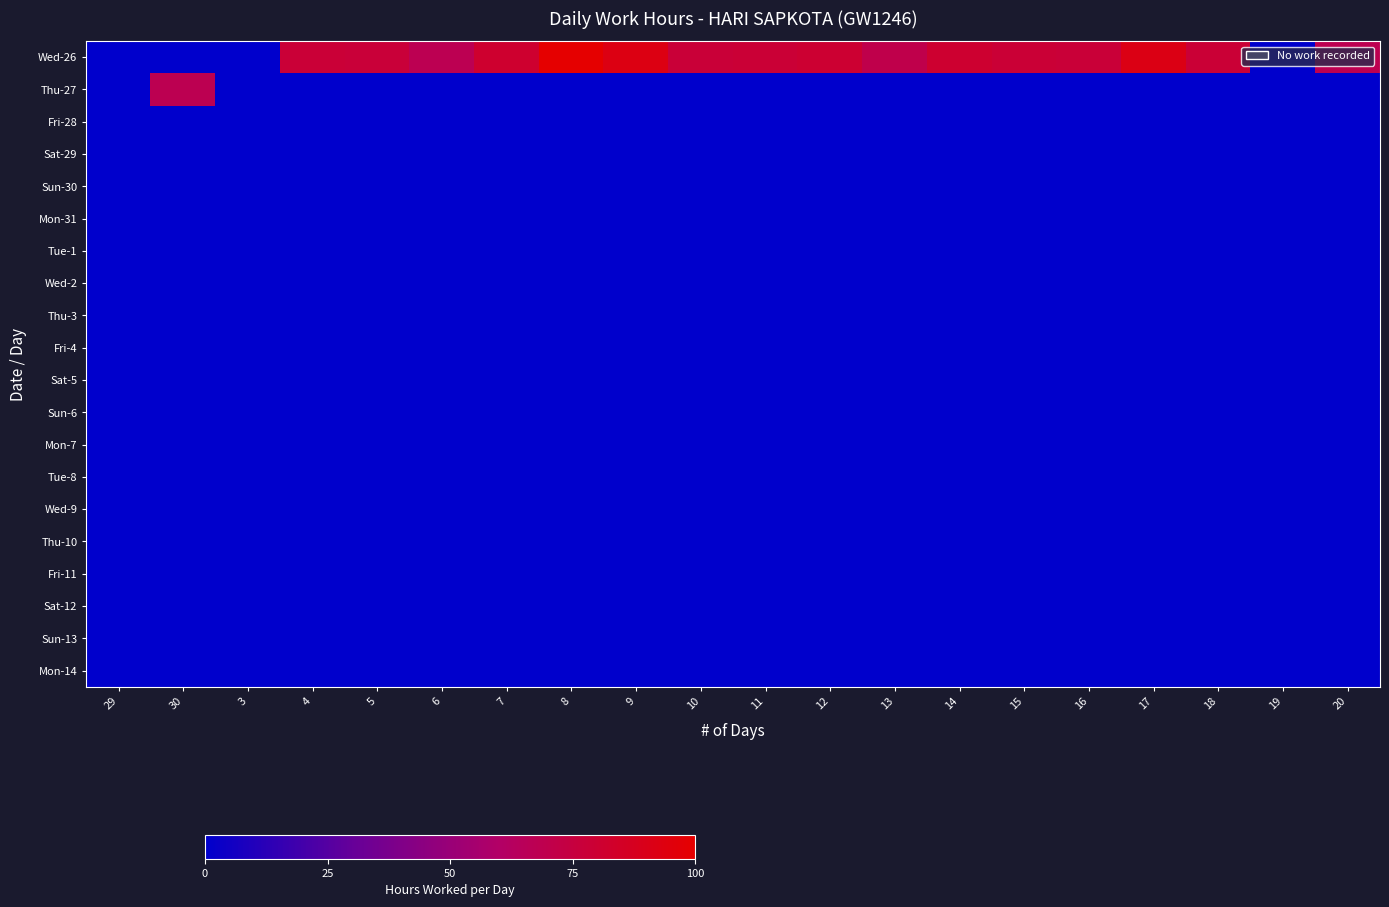

Reading left to right, what are all the values shown in this chart?

Wed-26: 29=0.0	30=0.0	3=0.0	4=78.4	5=77.6	6=67.9	7=81.6	8=100.0	9=92.9	10=77.7	11=78.6	12=80.5	13=70.4	14=81.0	15=78.8	16=78.1	17=92.2	18=78.8	19=0.0	20=68.7
Thu-27: 29=0.0	30=68.1	3=0.0	4=0.0	5=0.0	6=0.0	7=0.0	8=0.0	9=0.0	10=0.0	11=0.0	12=0.0	13=0.0	14=0.0	15=0.0	16=0.0	17=0.0	18=0.0	19=0.0	20=0.0
Fri-28: 29=0.0	30=0.0	3=0.0	4=0.0	5=0.0	6=0.0	7=0.0	8=0.0	9=0.0	10=0.0	11=0.0	12=0.0	13=0.0	14=0.0	15=0.0	16=0.0	17=0.0	18=0.0	19=0.0	20=0.0
Sat-29: 29=0.0	30=0.0	3=0.0	4=0.0	5=0.0	6=0.0	7=0.0	8=0.0	9=0.0	10=0.0	11=0.0	12=0.0	13=0.0	14=0.0	15=0.0	16=0.0	17=0.0	18=0.0	19=0.0	20=0.0
Sun-30: 29=0.0	30=0.0	3=0.0	4=0.0	5=0.0	6=0.0	7=0.0	8=0.0	9=0.0	10=0.0	11=0.0	12=0.0	13=0.0	14=0.0	15=0.0	16=0.0	17=0.0	18=0.0	19=0.0	20=0.0
Mon-31: 29=0.0	30=0.0	3=0.0	4=0.0	5=0.0	6=0.0	7=0.0	8=0.0	9=0.0	10=0.0	11=0.0	12=0.0	13=0.0	14=0.0	15=0.0	16=0.0	17=0.0	18=0.0	19=0.0	20=0.0
Tue-1: 29=0.0	30=0.0	3=0.0	4=0.0	5=0.0	6=0.0	7=0.0	8=0.0	9=0.0	10=0.0	11=0.0	12=0.0	13=0.0	14=0.0	15=0.0	16=0.0	17=0.0	18=0.0	19=0.0	20=0.0
Wed-2: 29=0.0	30=0.0	3=0.0	4=0.0	5=0.0	6=0.0	7=0.0	8=0.0	9=0.0	10=0.0	11=0.0	12=0.0	13=0.0	14=0.0	15=0.0	16=0.0	17=0.0	18=0.0	19=0.0	20=0.0
Thu-3: 29=0.0	30=0.0	3=0.0	4=0.0	5=0.0	6=0.0	7=0.0	8=0.0	9=0.0	10=0.0	11=0.0	12=0.0	13=0.0	14=0.0	15=0.0	16=0.0	17=0.0	18=0.0	19=0.0	20=0.0
Fri-4: 29=0.0	30=0.0	3=0.0	4=0.0	5=0.0	6=0.0	7=0.0	8=0.0	9=0.0	10=0.0	11=0.0	12=0.0	13=0.0	14=0.0	15=0.0	16=0.0	17=0.0	18=0.0	19=0.0	20=0.0
Sat-5: 29=0.0	30=0.0	3=0.0	4=0.0	5=0.0	6=0.0	7=0.0	8=0.0	9=0.0	10=0.0	11=0.0	12=0.0	13=0.0	14=0.0	15=0.0	16=0.0	17=0.0	18=0.0	19=0.0	20=0.0
Sun-6: 29=0.0	30=0.0	3=0.0	4=0.0	5=0.0	6=0.0	7=0.0	8=0.0	9=0.0	10=0.0	11=0.0	12=0.0	13=0.0	14=0.0	15=0.0	16=0.0	17=0.0	18=0.0	19=0.0	20=0.0
Mon-7: 29=0.0	30=0.0	3=0.0	4=0.0	5=0.0	6=0.0	7=0.0	8=0.0	9=0.0	10=0.0	11=0.0	12=0.0	13=0.0	14=0.0	15=0.0	16=0.0	17=0.0	18=0.0	19=0.0	20=0.0
Tue-8: 29=0.0	30=0.0	3=0.0	4=0.0	5=0.0	6=0.0	7=0.0	8=0.0	9=0.0	10=0.0	11=0.0	12=0.0	13=0.0	14=0.0	15=0.0	16=0.0	17=0.0	18=0.0	19=0.0	20=0.0
Wed-9: 29=0.0	30=0.0	3=0.0	4=0.0	5=0.0	6=0.0	7=0.0	8=0.0	9=0.0	10=0.0	11=0.0	12=0.0	13=0.0	14=0.0	15=0.0	16=0.0	17=0.0	18=0.0	19=0.0	20=0.0
Thu-10: 29=0.0	30=0.0	3=0.0	4=0.0	5=0.0	6=0.0	7=0.0	8=0.0	9=0.0	10=0.0	11=0.0	12=0.0	13=0.0	14=0.0	15=0.0	16=0.0	17=0.0	18=0.0	19=0.0	20=0.0
Fri-11: 29=0.0	30=0.0	3=0.0	4=0.0	5=0.0	6=0.0	7=0.0	8=0.0	9=0.0	10=0.0	11=0.0	12=0.0	13=0.0	14=0.0	15=0.0	16=0.0	17=0.0	18=0.0	19=0.0	20=0.0
Sat-12: 29=0.0	30=0.0	3=0.0	4=0.0	5=0.0	6=0.0	7=0.0	8=0.0	9=0.0	10=0.0	11=0.0	12=0.0	13=0.0	14=0.0	15=0.0	16=0.0	17=0.0	18=0.0	19=0.0	20=0.0
Sun-13: 29=0.0	30=0.0	3=0.0	4=0.0	5=0.0	6=0.0	7=0.0	8=0.0	9=0.0	10=0.0	11=0.0	12=0.0	13=0.0	14=0.0	15=0.0	16=0.0	17=0.0	18=0.0	19=0.0	20=0.0
Mon-14: 29=0.0	30=0.0	3=0.0	4=0.0	5=0.0	6=0.0	7=0.0	8=0.0	9=0.0	10=0.0	11=0.0	12=0.0	13=0.0	14=0.0	15=0.0	16=0.0	17=0.0	18=0.0	19=0.0	20=0.0